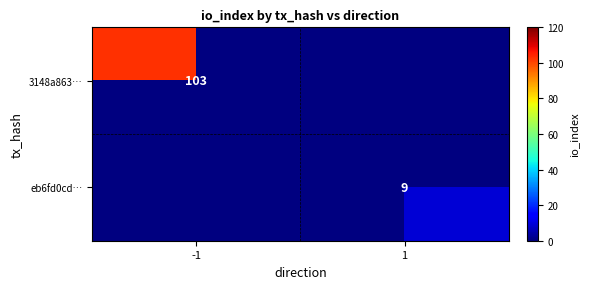

Between 1 and -1, which is larger?

-1